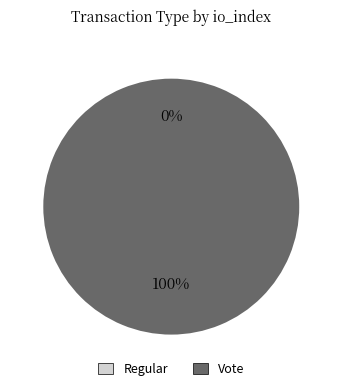

How many segments does this pie chart have?

2